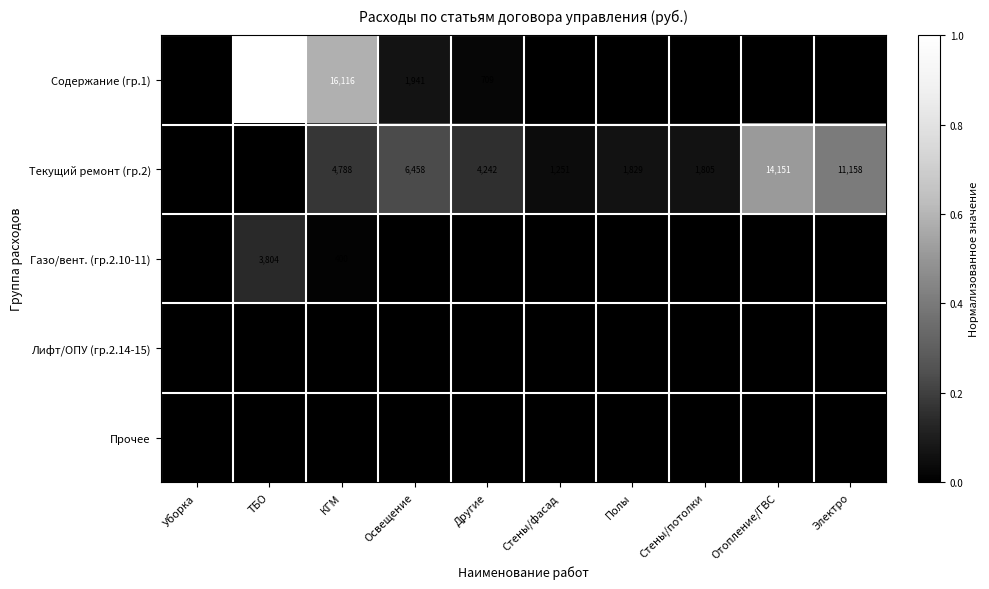

The Текущий ремонт (гр.2) series shows 6949 at Другие. True or false?

False